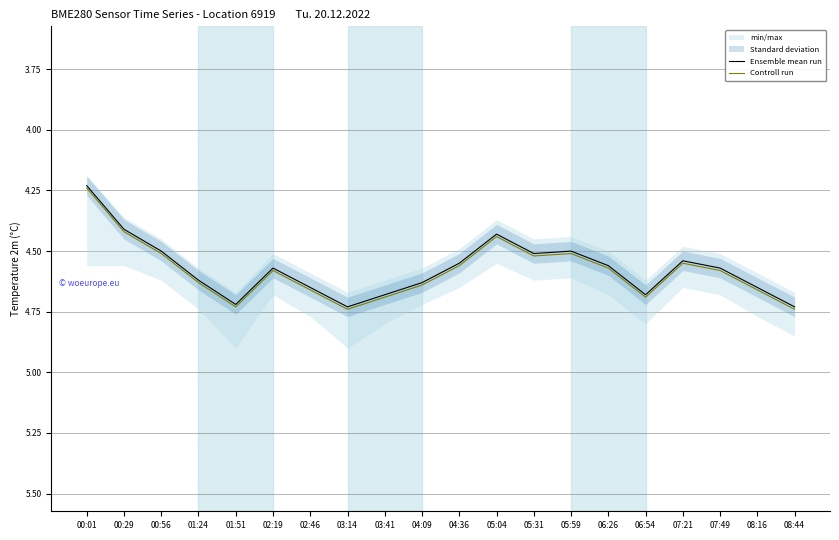

What is the label of the 9th point from the left?

03:41